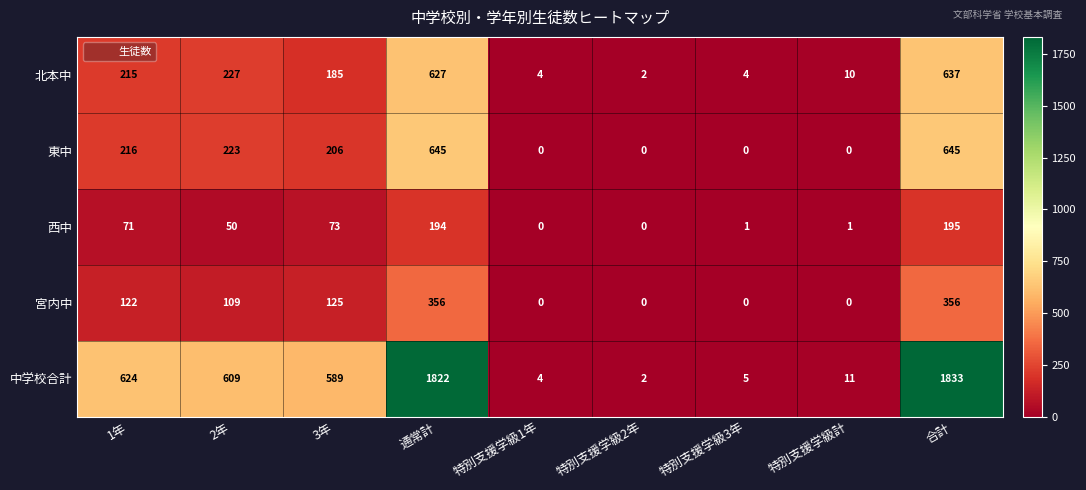

Which series has the largest total across all categories?

中学校合計